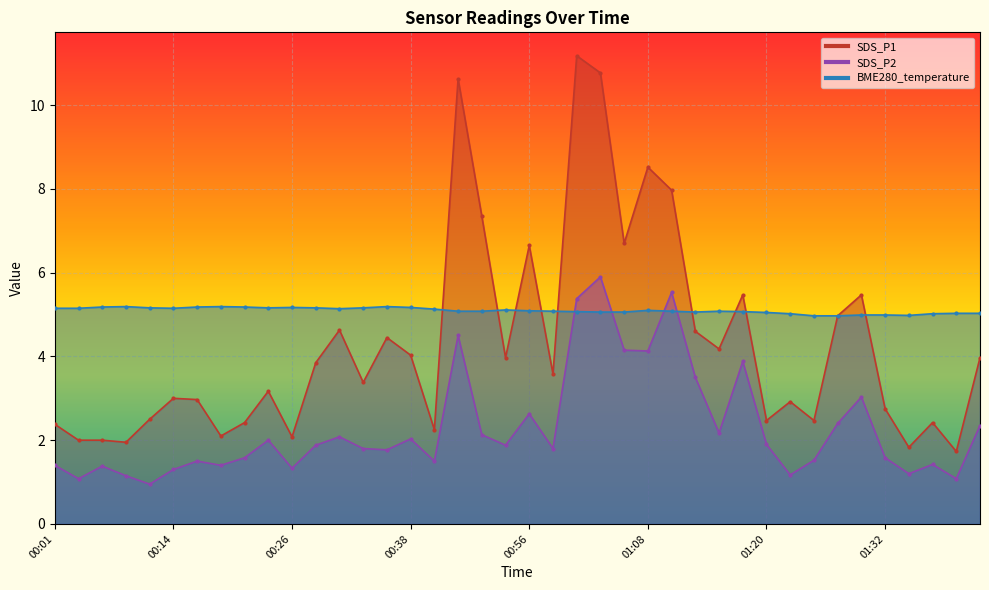

What is the label of the 39th point from the right?

00:04